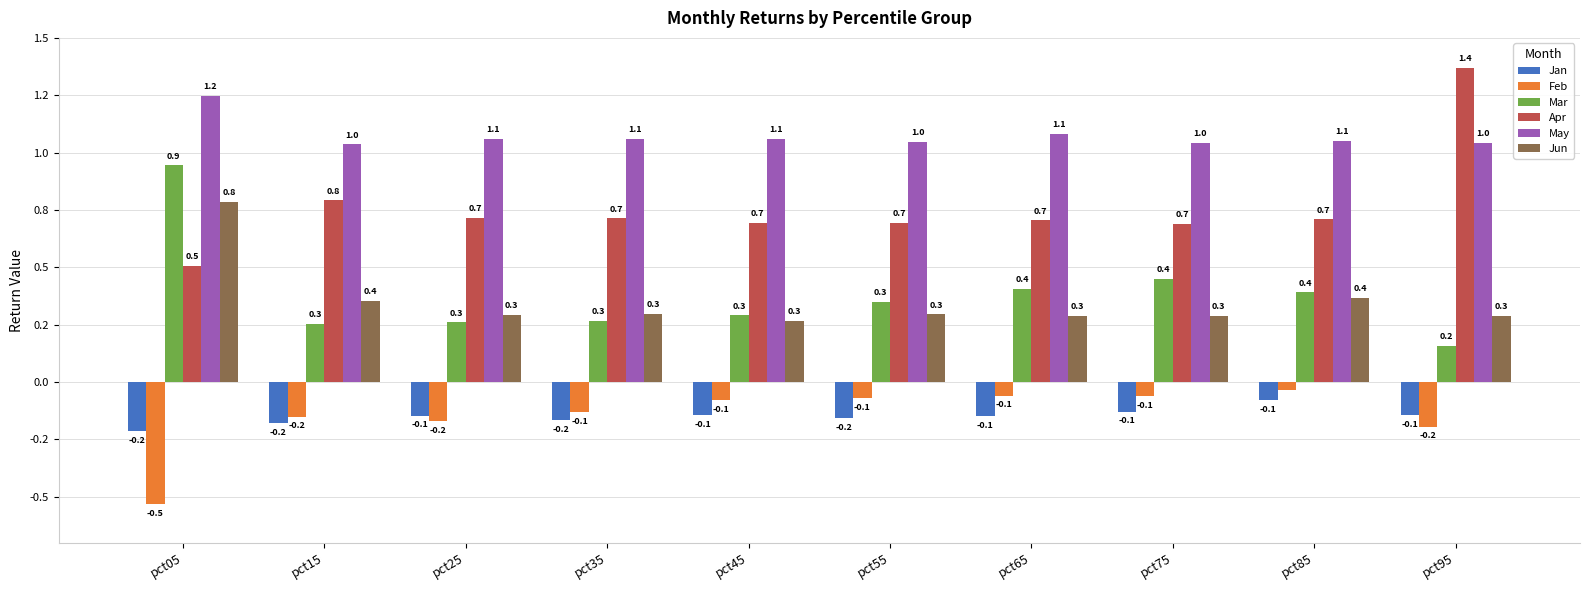

What is the total value across all series at pct75?

2.3